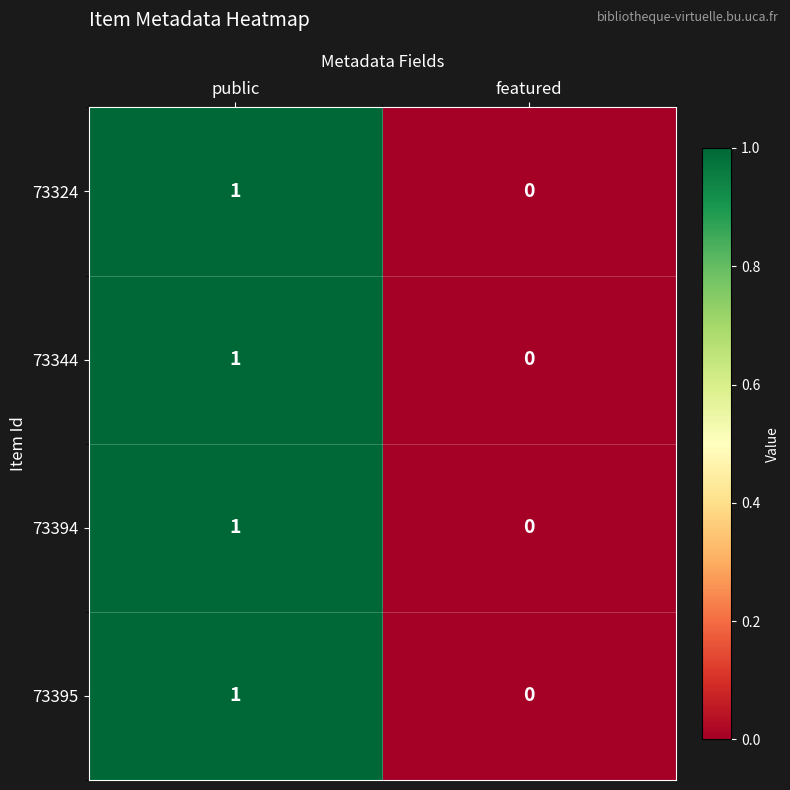

Where is 73394 nearest to the value 0?

featured